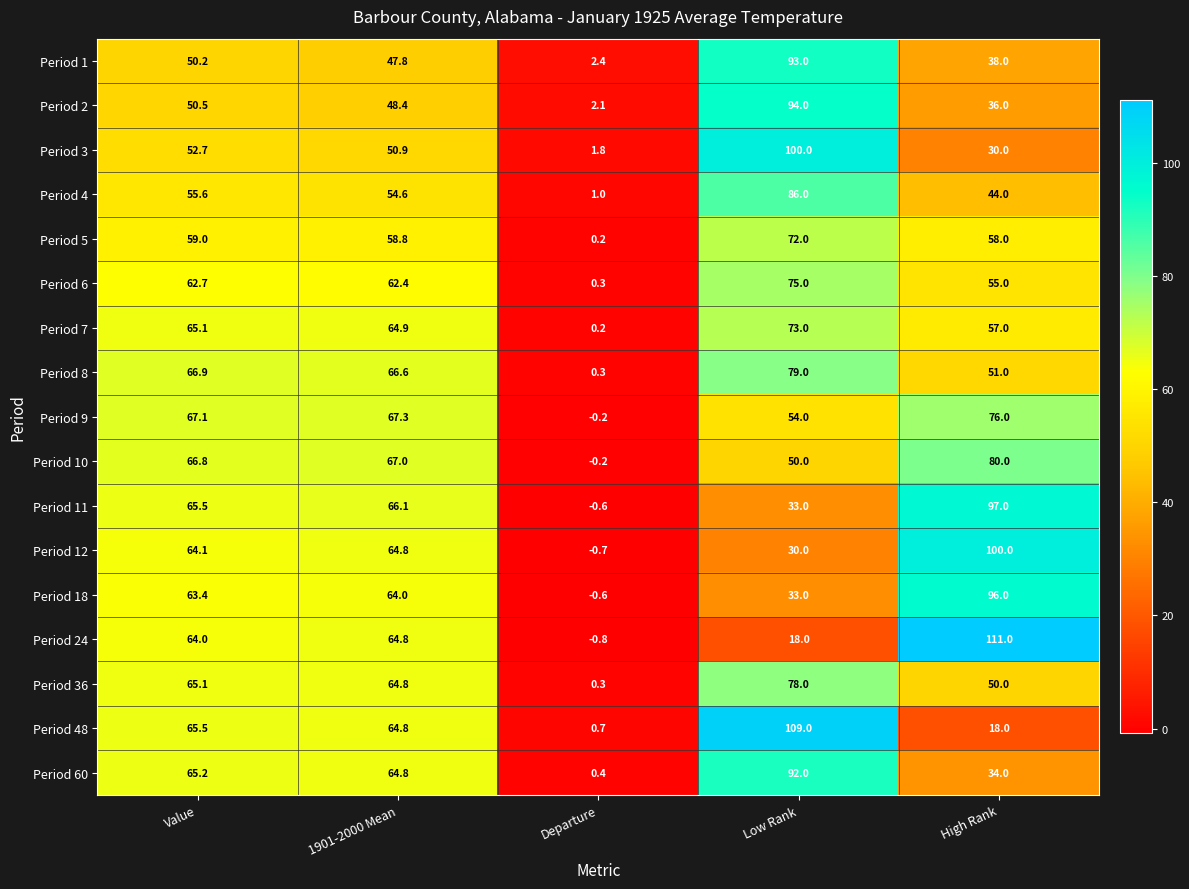

Rank the categories by Period 12 value from highest to lowest.

High Rank, 1901-2000 Mean, Value, Low Rank, Departure